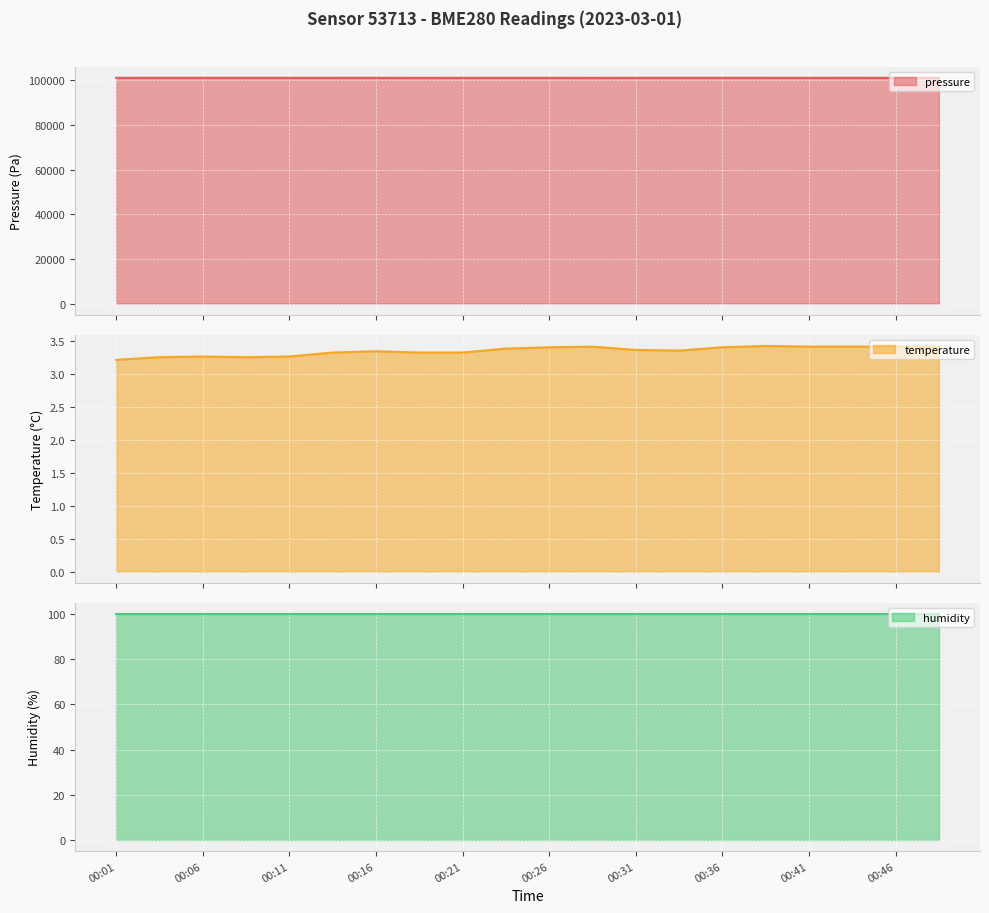

What is the difference between the maximum and minimum values in the pressure series?

17.8